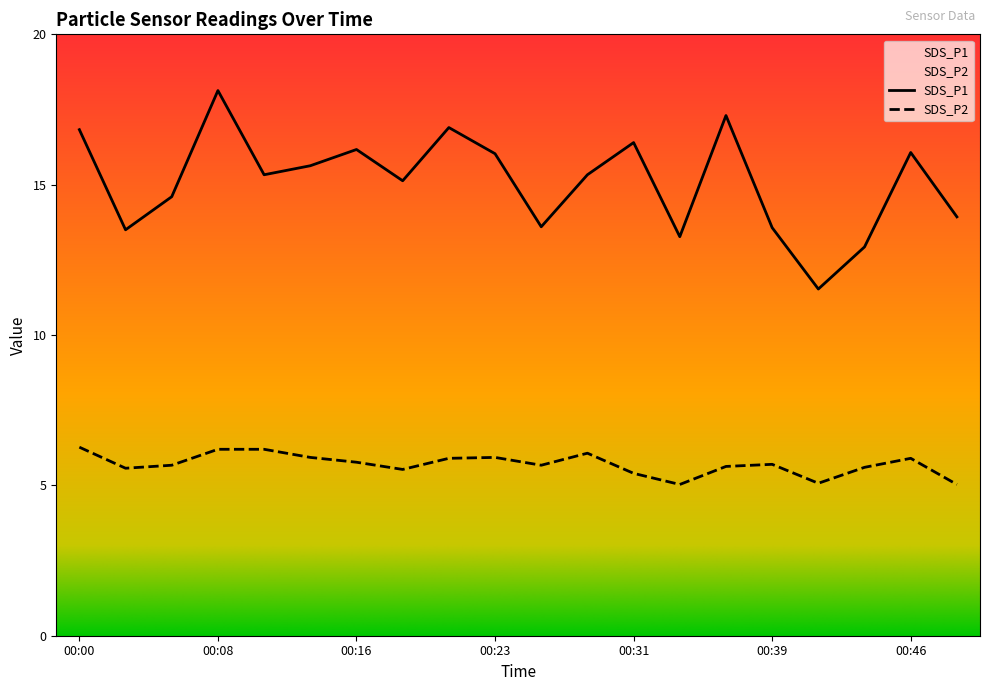

In SDS_P2, how many points are lower than both neighbors (excluding endpoints)?

5